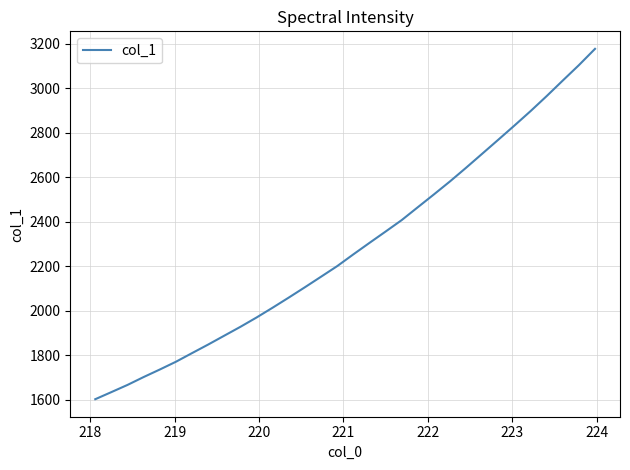

What is the smallest value displayed?

1602.6